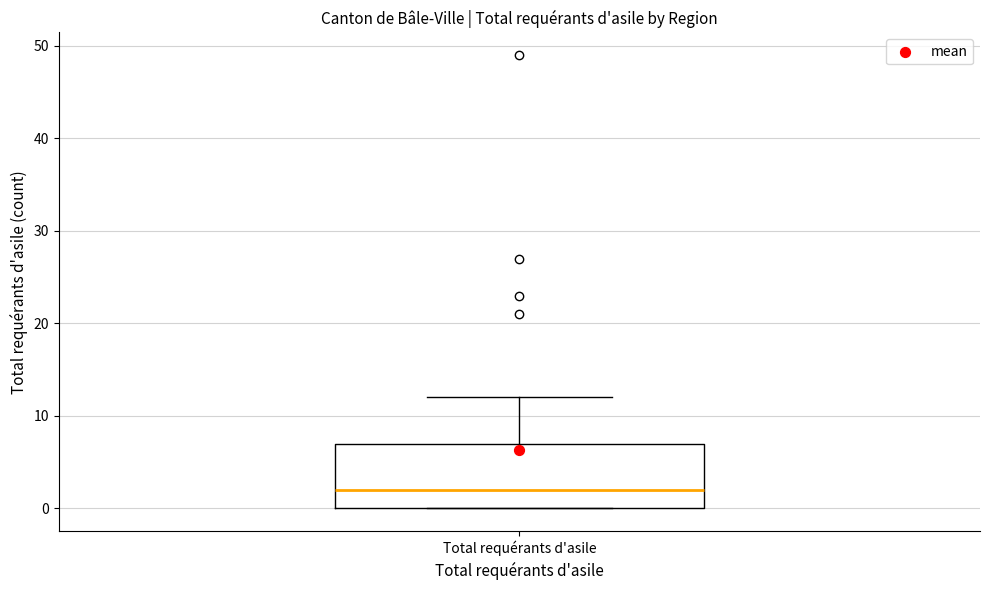

Read this box plot against the y-axis: the position of the median line, the range covered by the box, and the ends of both whiskers. The values are not printed on the chart, so give them approximately, as read against the axis.

median 2, box 0 to 7, whiskers 0 to 12